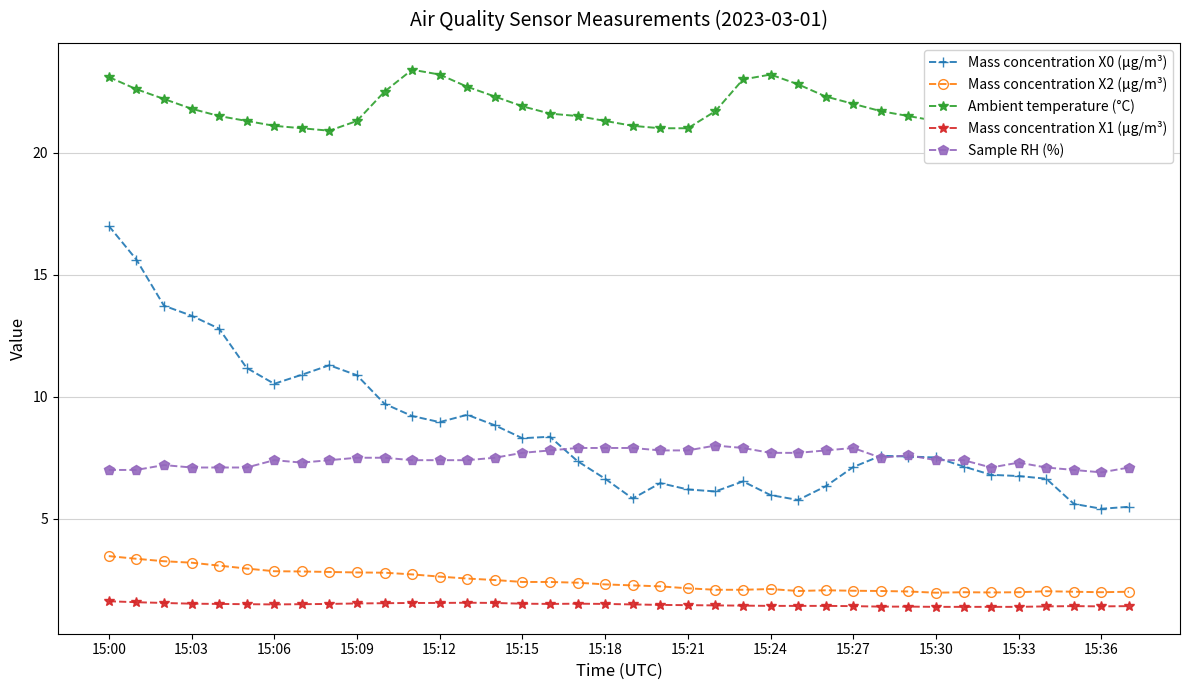

At how many categories does at least one series exceed 10?

38